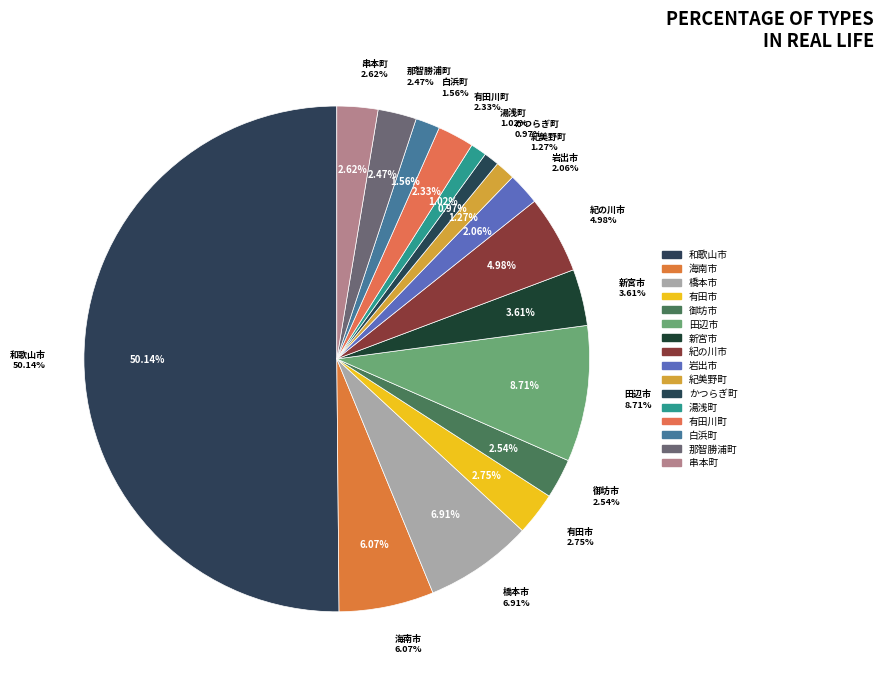

To the nearest percent, what is the difference between the largest and smallest slice percentages?

49%